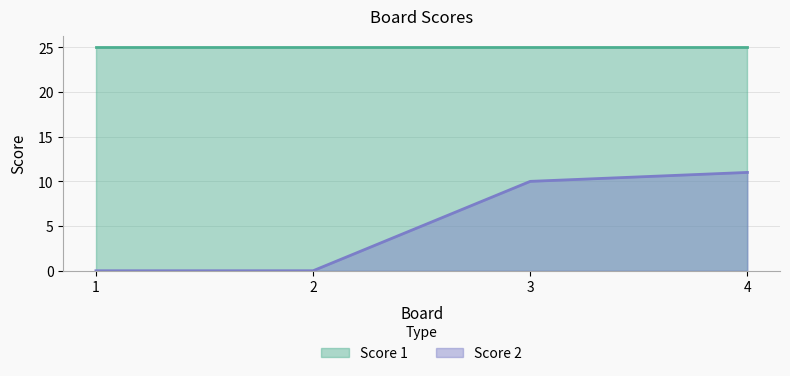

At which category does the chart reach its minimum across all series?

1